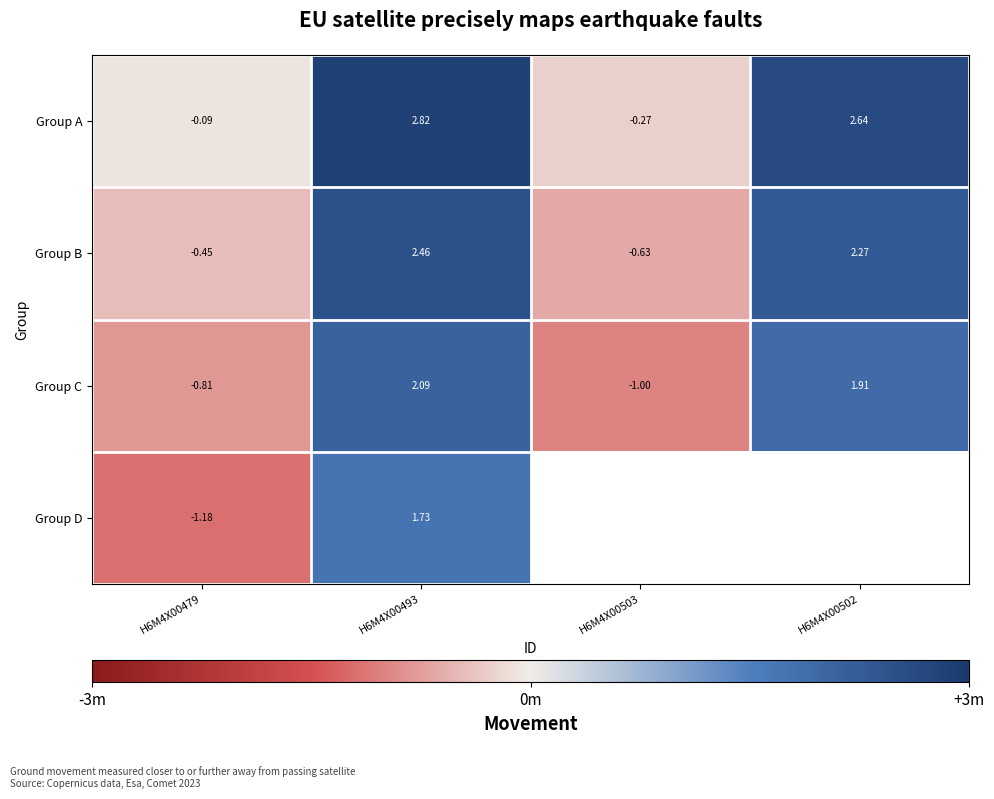

Which series changed the most between H6M4X00479 and H6M4X00503?

Group C